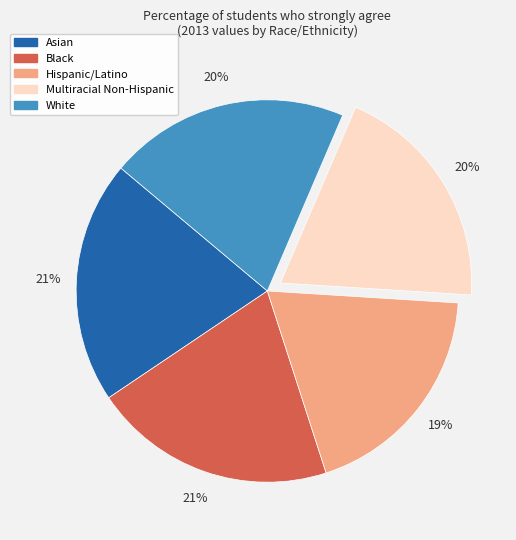

To the nearest percent, what is the combined percentage of Black and White?

41%